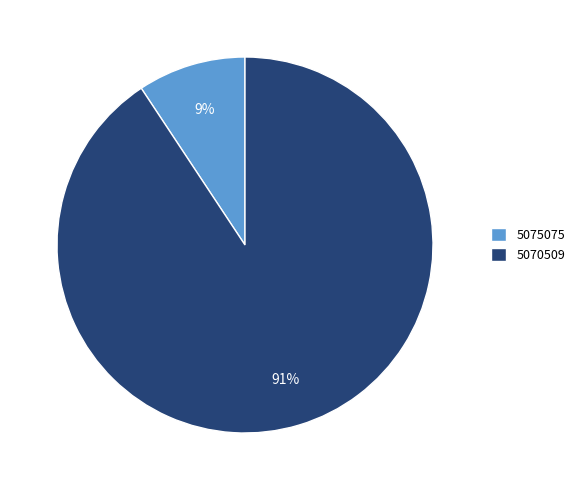

What percentage is the 5075075 slice, to the nearest percent?

9%